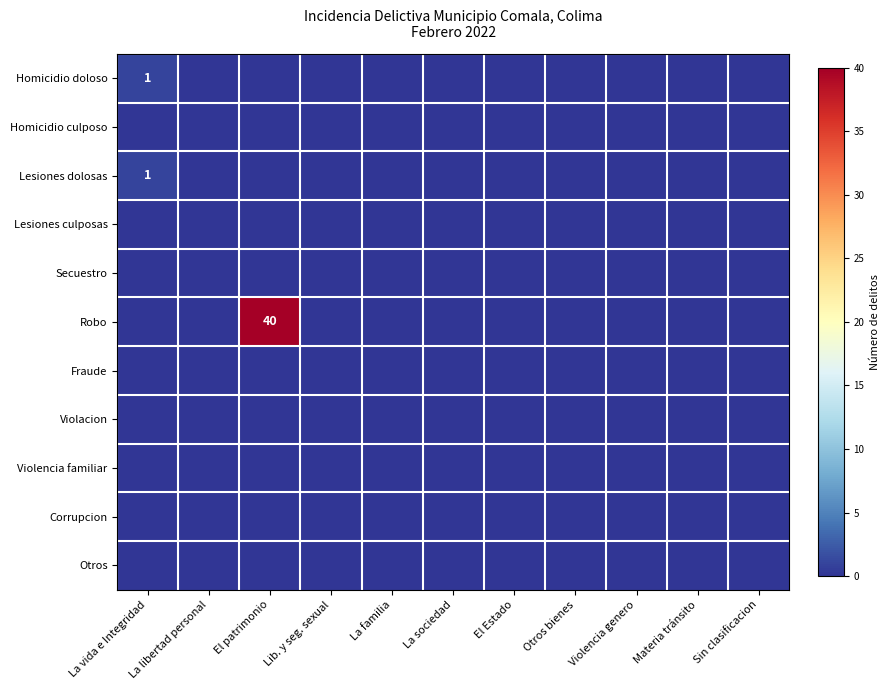

The Robo series shows -14 at Materia tránsito. True or false?

False